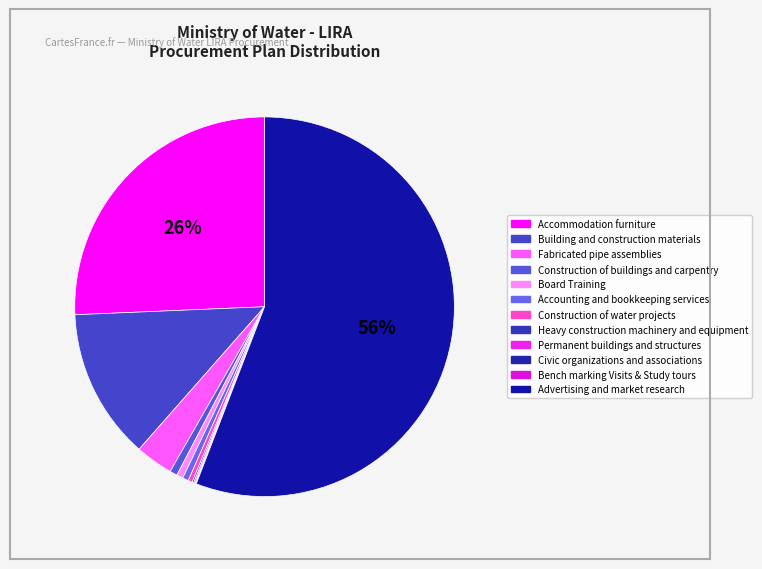

What is the ratio of the value at Advertising and market research to the value at Construction of water projects?

158.2